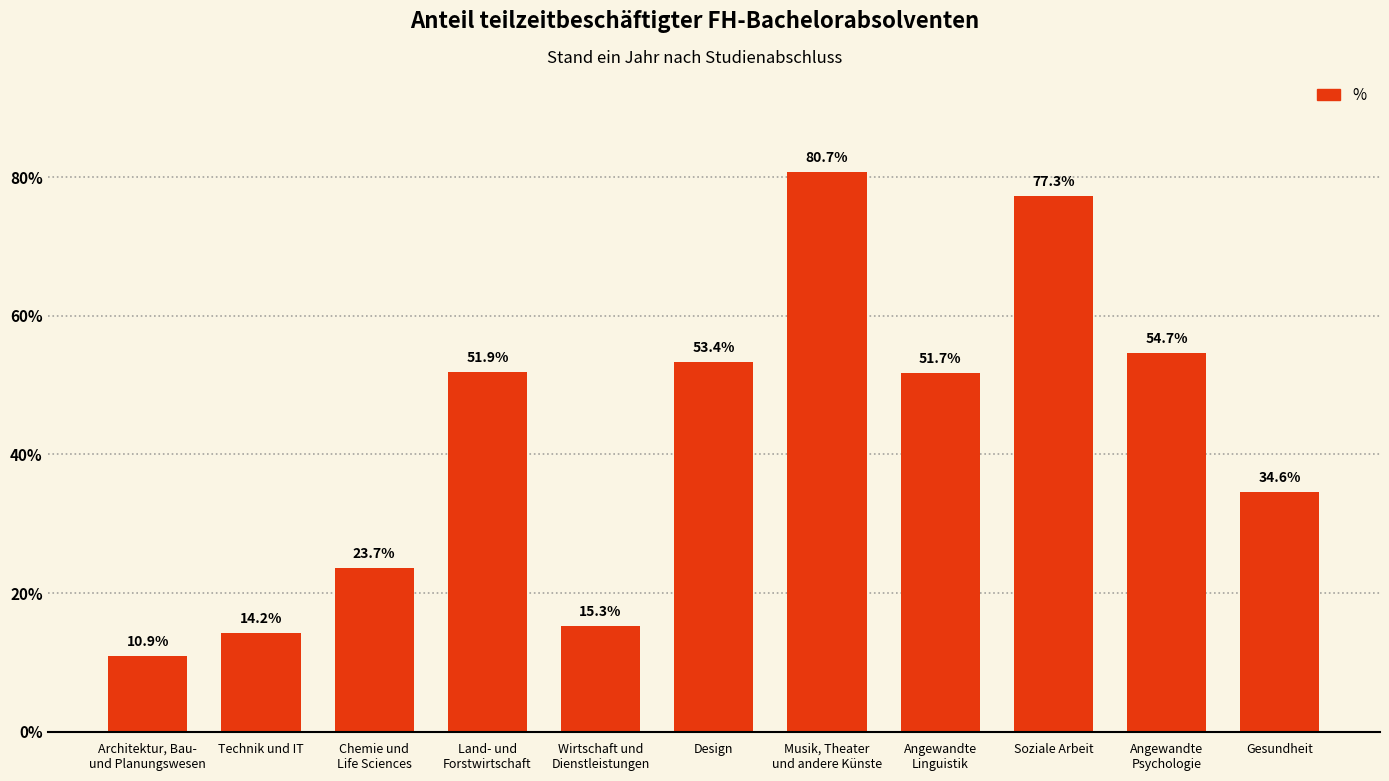

How many data points are less than 51?

5